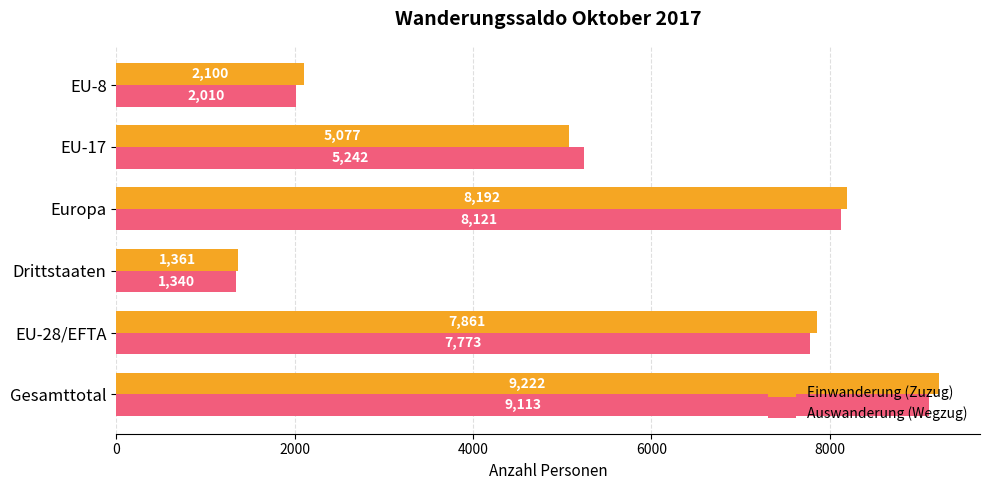

List the series in order of their overall mean, lowest first.

Auswanderung (Wegzug), Einwanderung (Zuzug)